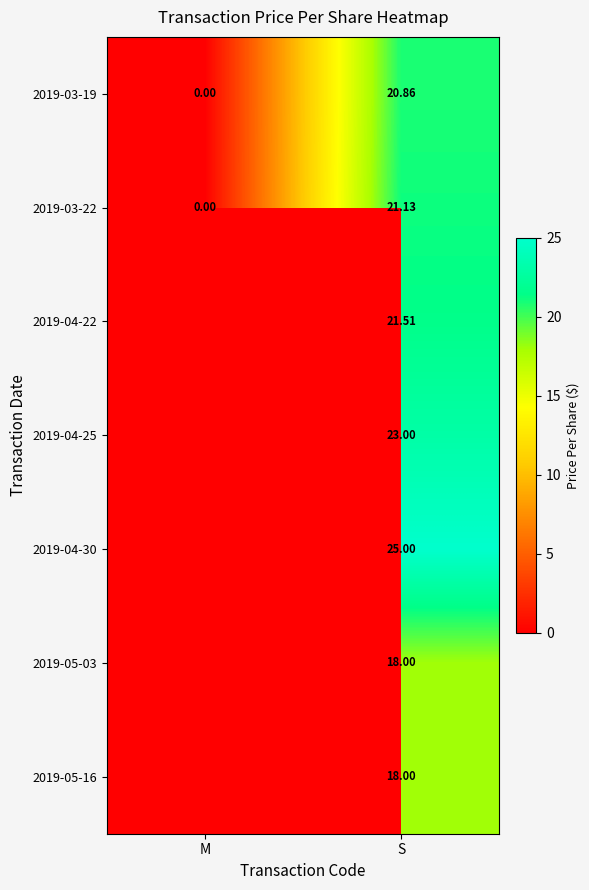

The value of 2019-03-22 at S is 29.5. True or false?

False